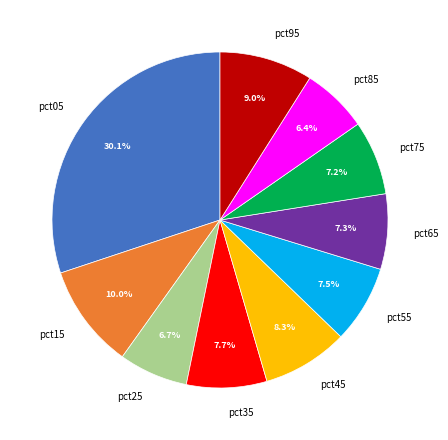

Count the number of slices in the pie.

10